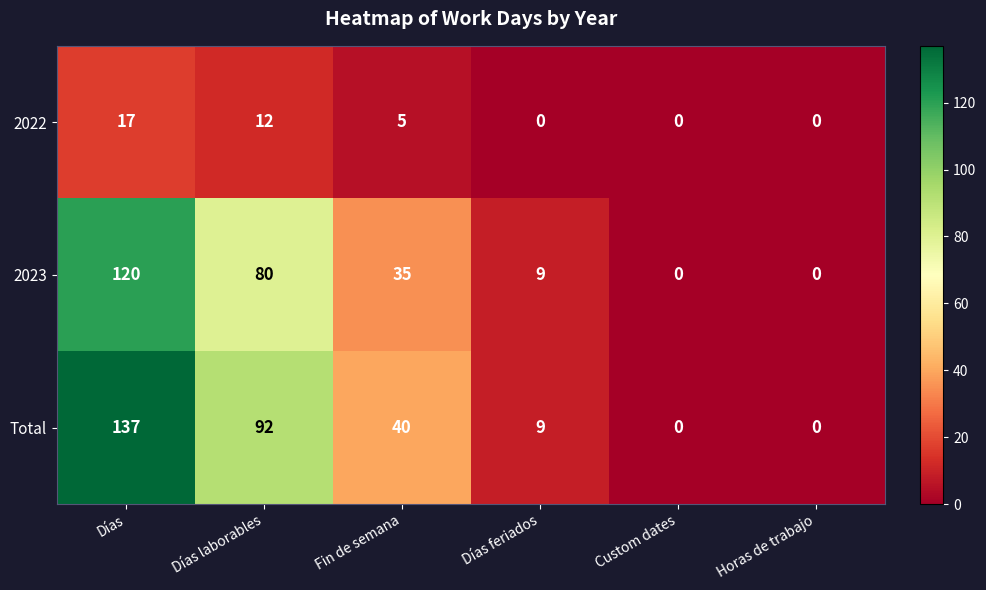

Reading left to right, extract all data points from this chart.

2022: Días=17	Días laborables=12	Fin de semana=5	Días feriados=0	Custom dates=0	Horas de trabajo=0
2023: Días=120	Días laborables=80	Fin de semana=35	Días feriados=9	Custom dates=0	Horas de trabajo=0
Total: Días=137	Días laborables=92	Fin de semana=40	Días feriados=9	Custom dates=0	Horas de trabajo=0